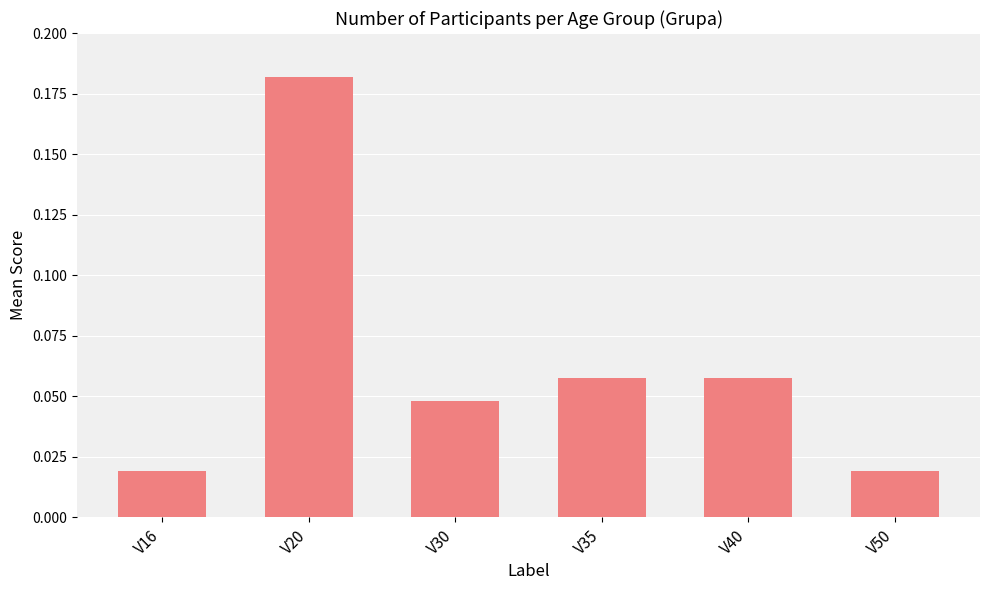

What is the sum of all values?

0.4